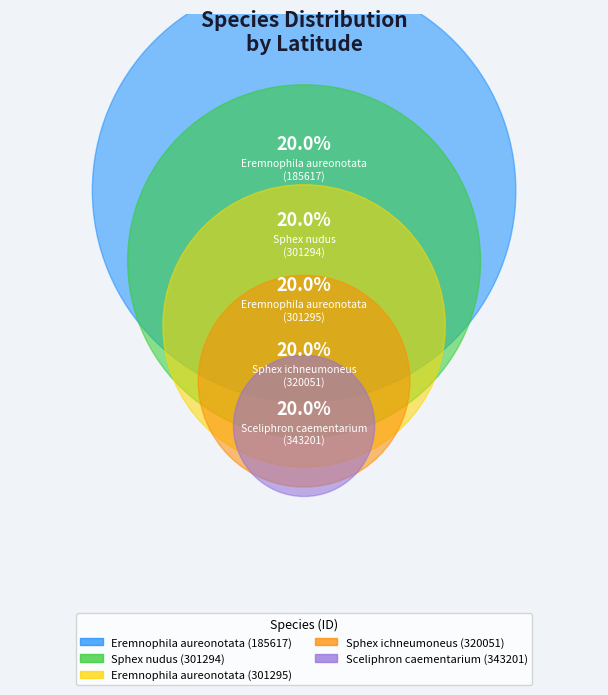

Combined, do Sceliphron caementarium
(343201) and Sphex nudus
(301294) account for over 50%?

No